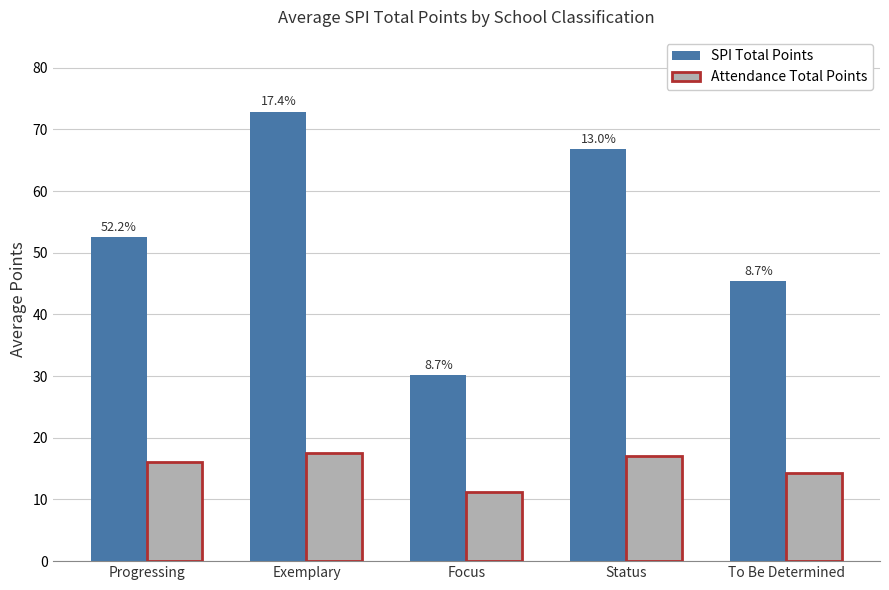

At how many categories does at least one series exceed 18?

5